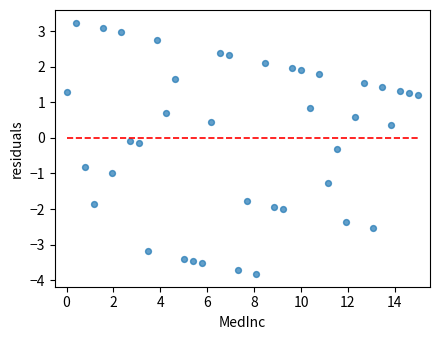

What is the range of X values (max minus min)?

15.0